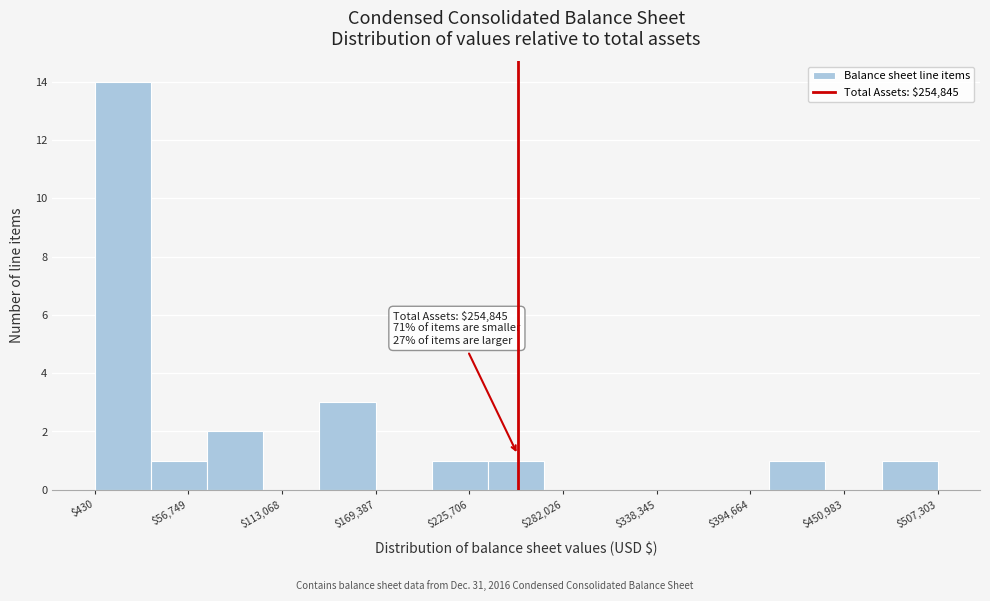

Read against the x-axis, roughly where is the centre of the tallest bar?

20000